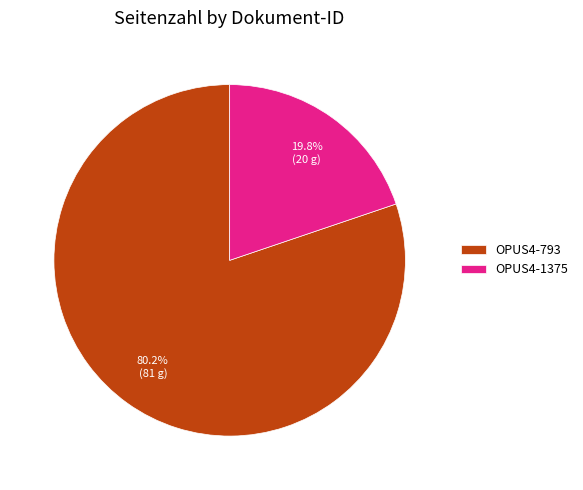

To the nearest percent, what percentage of the pie is OPUS4-793?

80%